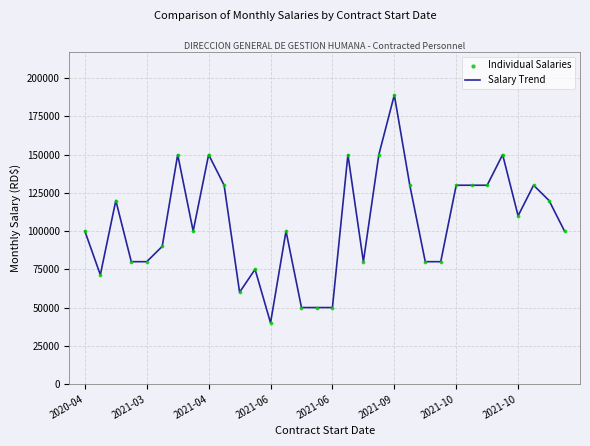

What is the minimum value shown in the chart?

40000